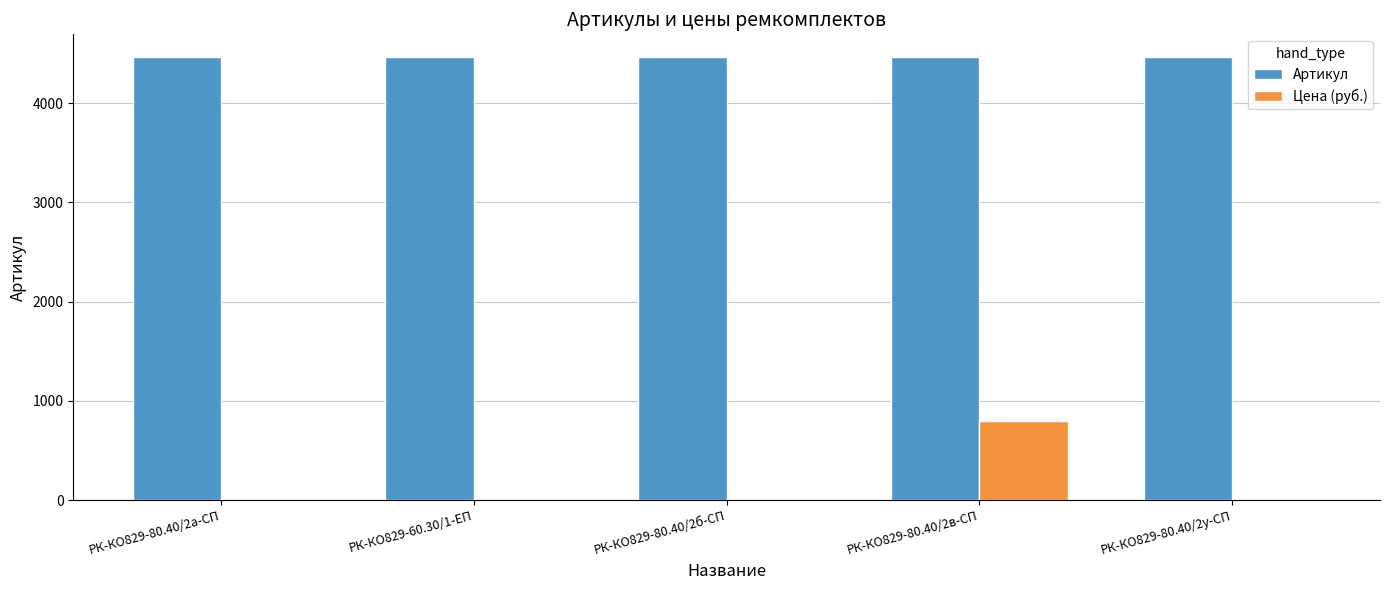

What is the maximum value for Артикул?

4469.0